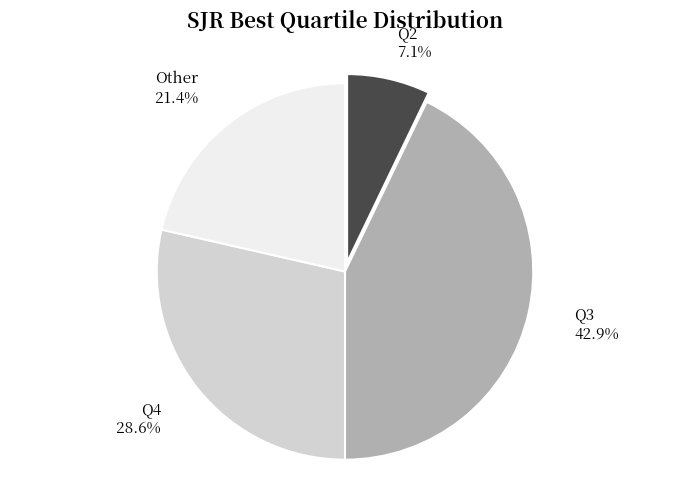

Between Q3 and Q2, which is larger?

Q3